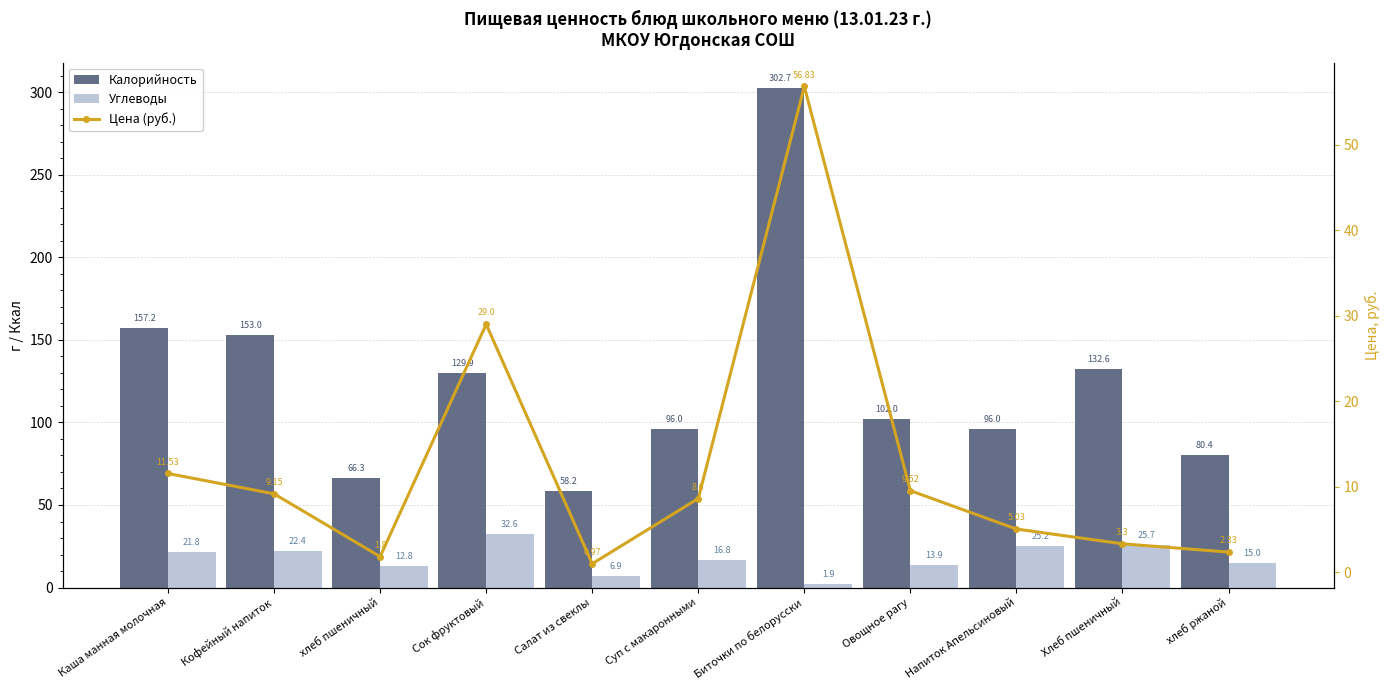

What is the spread (max minus min) of values at Биточки по белорусски?

300.8